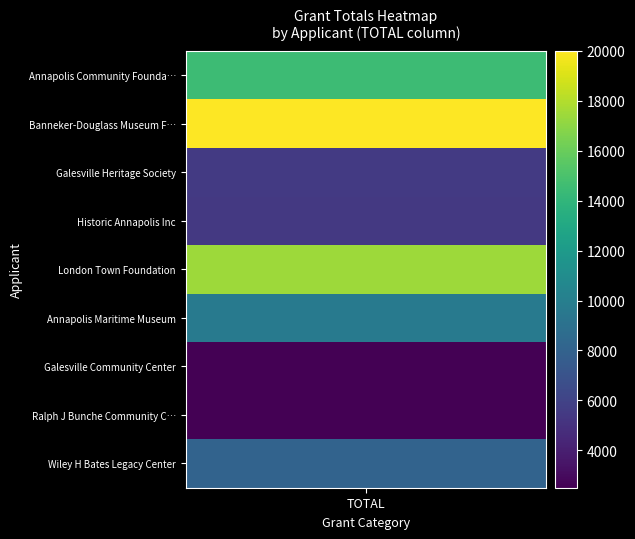

Which has a higher value, 2 or 3?

2